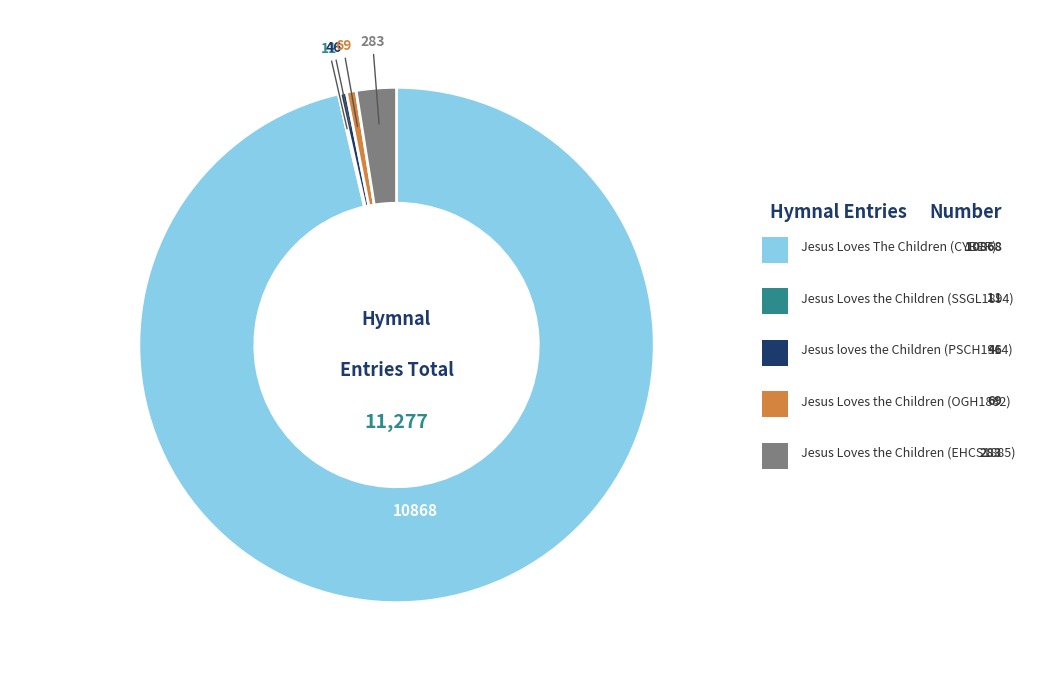

Is there a majority slice in this chart?

Yes